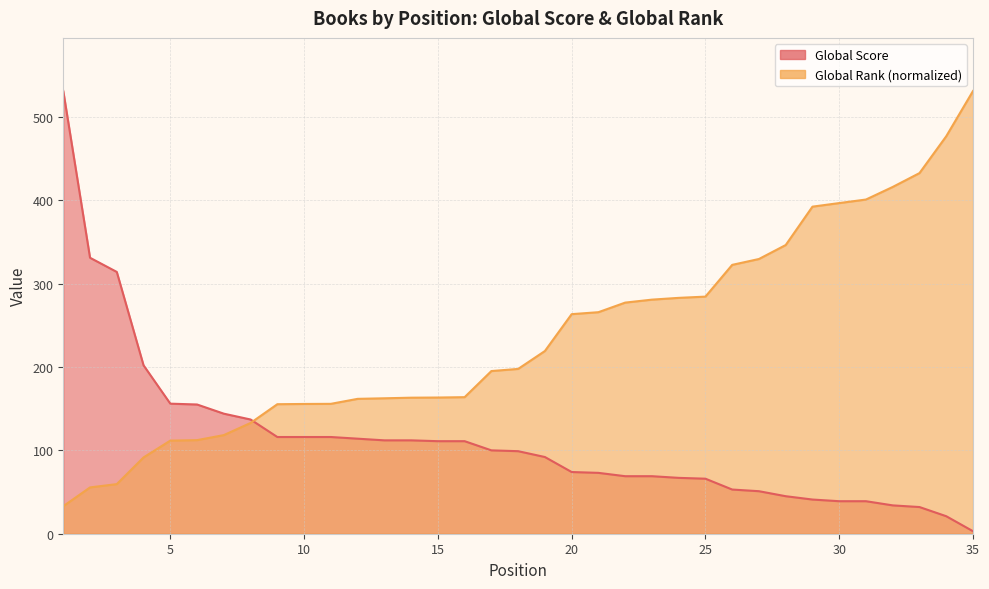

Does the chart have visible grid lines?

Yes